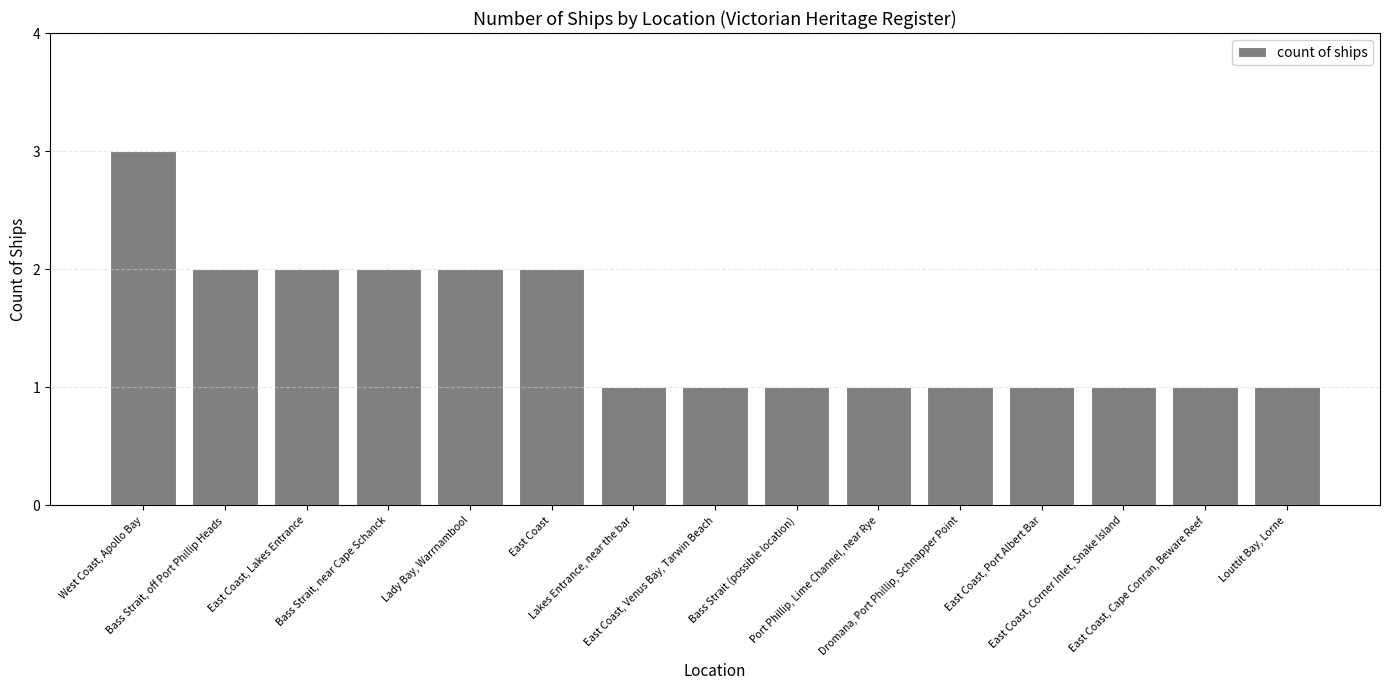

Is it true that the value at East Coast, Port Albert Bar is 1?

True